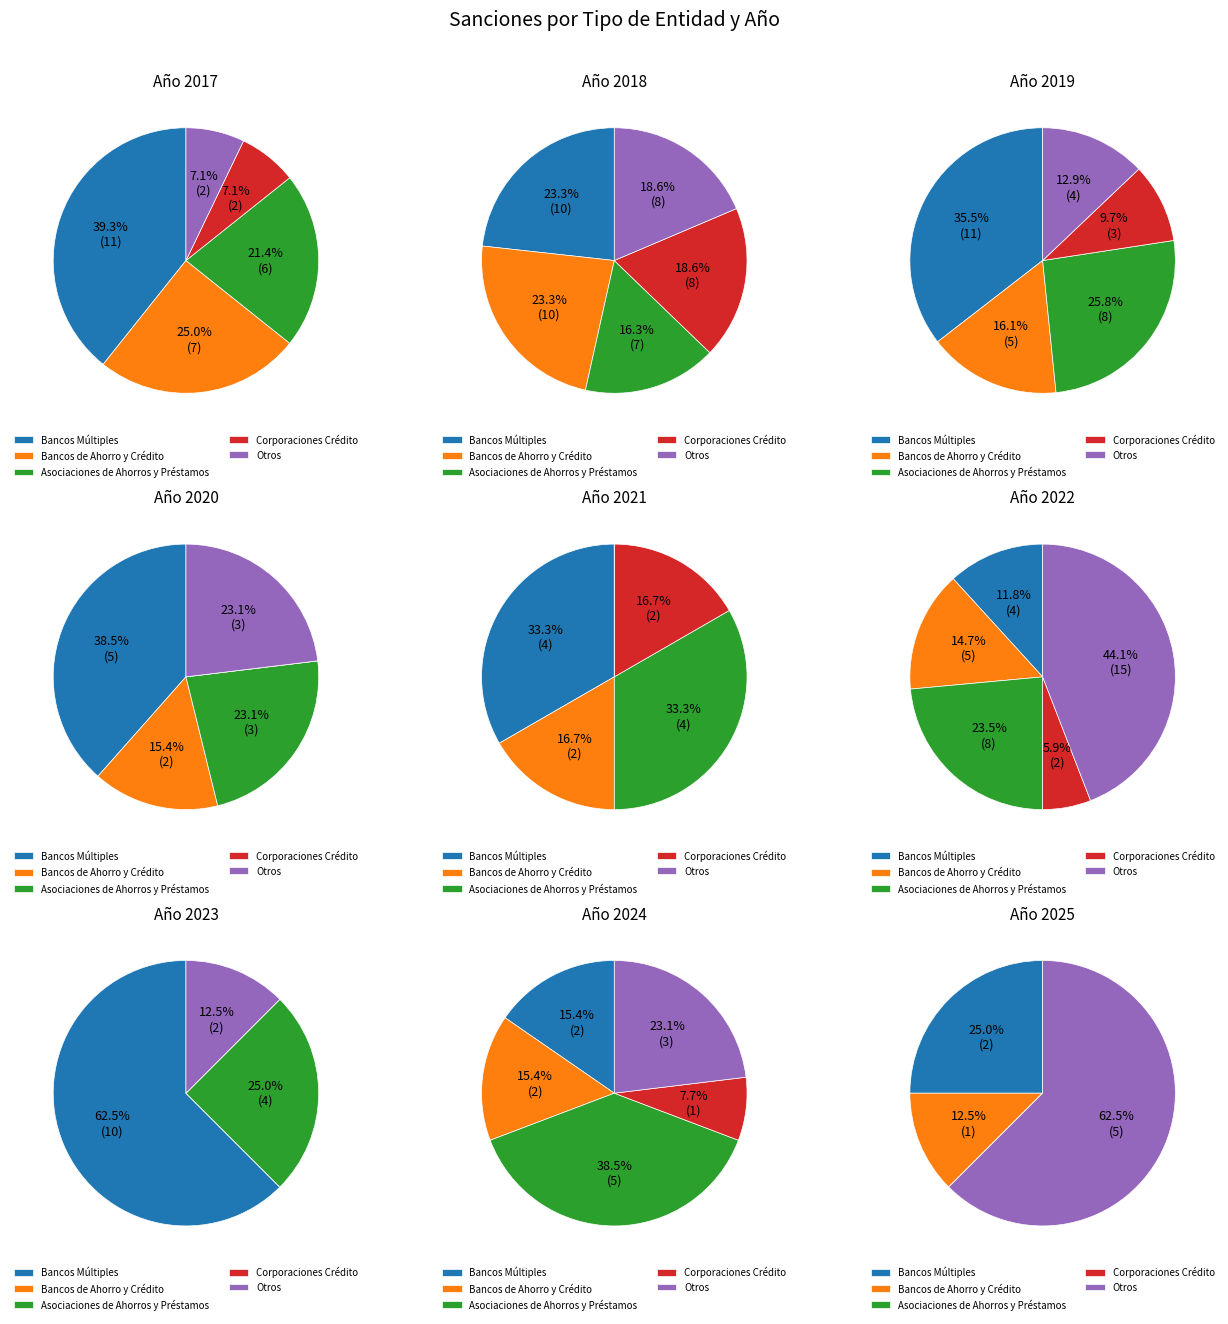

Between 2018 and 31, which series saw the biggest shift?

Bancos Múltiples